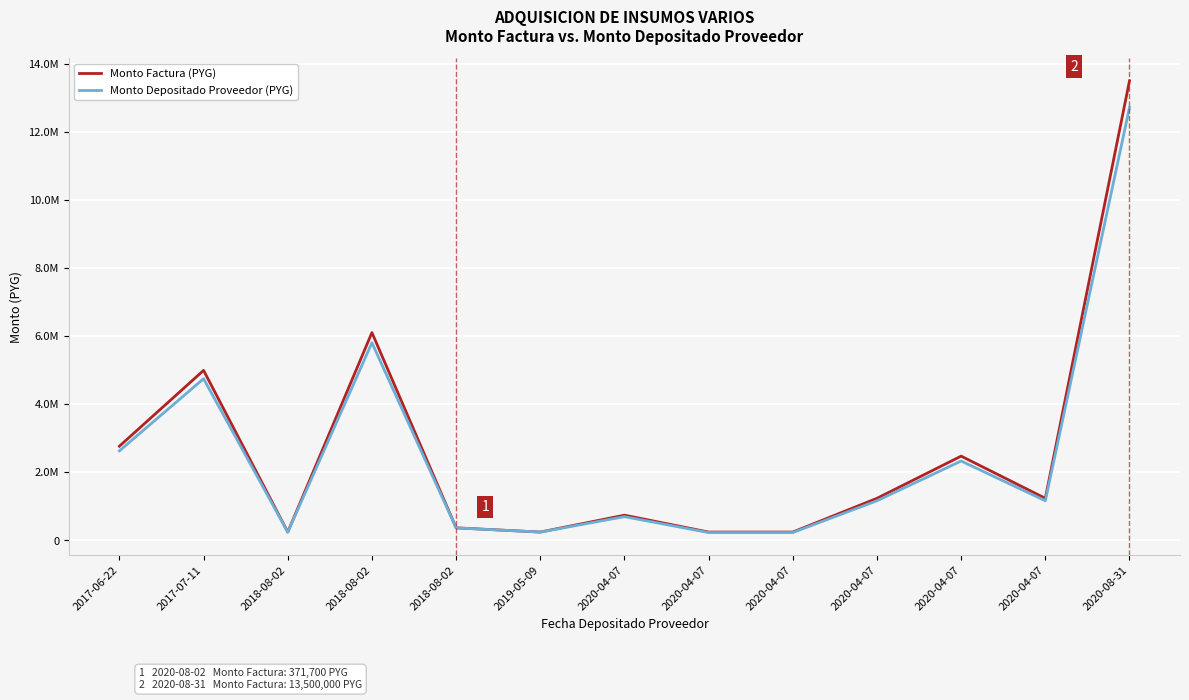

List the series in order of their overall mean, highest first.

Monto Factura (PYG), Monto Depositado Proveedor (PYG)